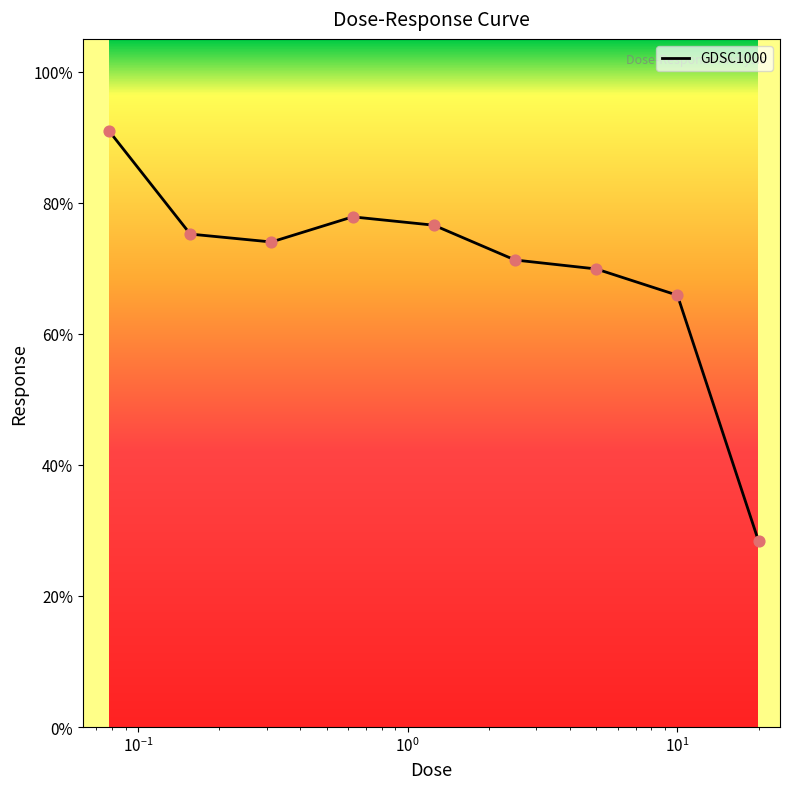

What is the smallest value displayed?

28.3